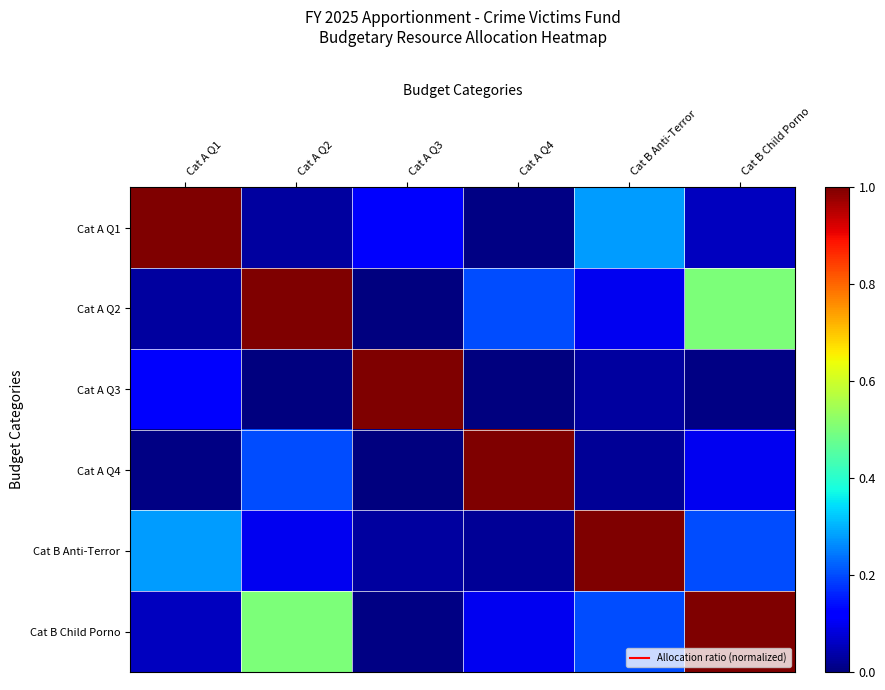

Rank the series at Cat B Anti-Terror from lowest to highest value.

Cat A Q4, Cat A Q3, Cat A Q2, Cat B Child Porno, Cat A Q1, Cat B Anti-Terror